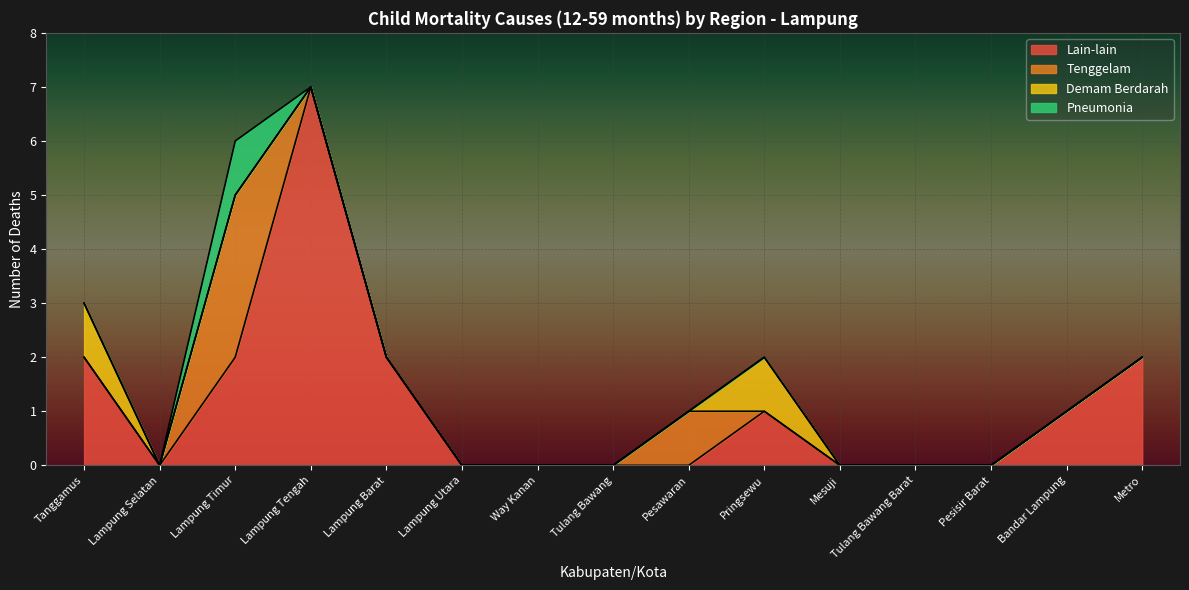

Where is the first local maximum for Tenggelam?

Lampung Timur